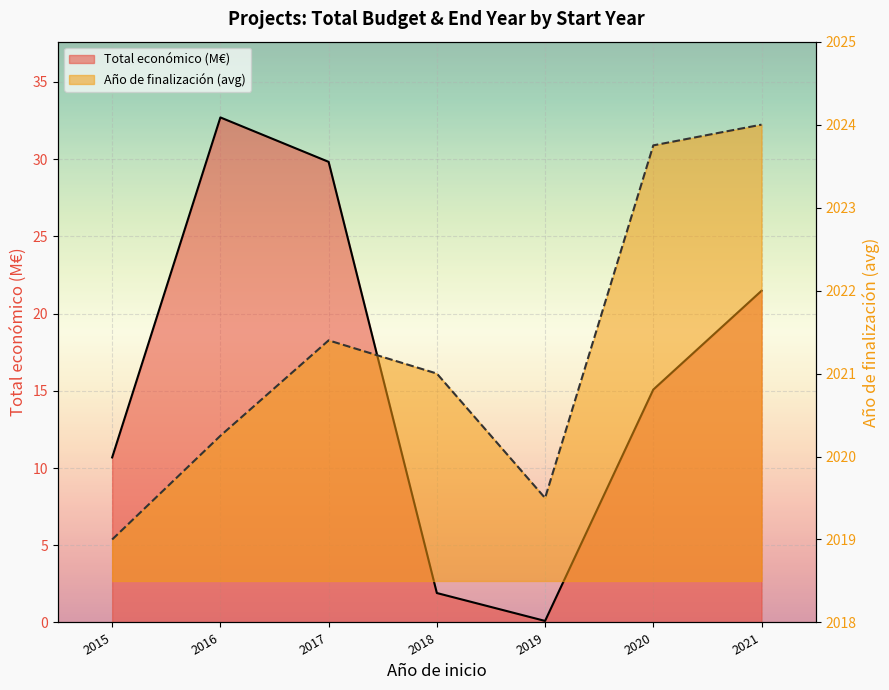

What is the difference between the maximum and minimum values in the Año de finalización line series?

5.0